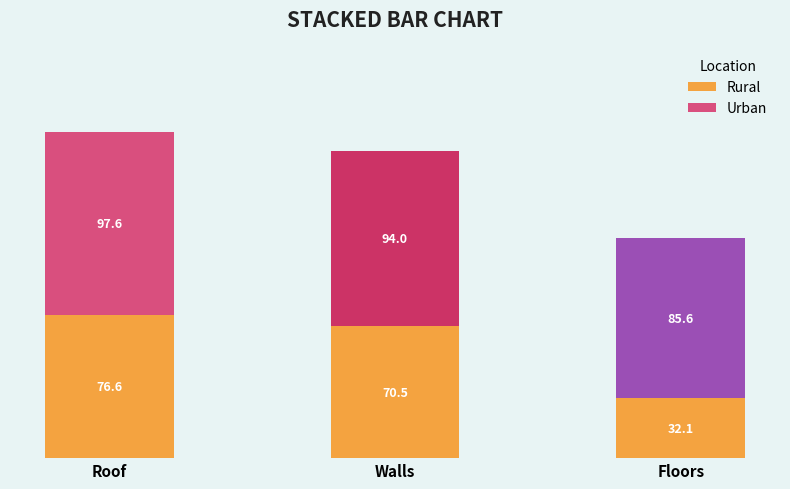

The value of Rural at Roof is 76.6. True or false?

True